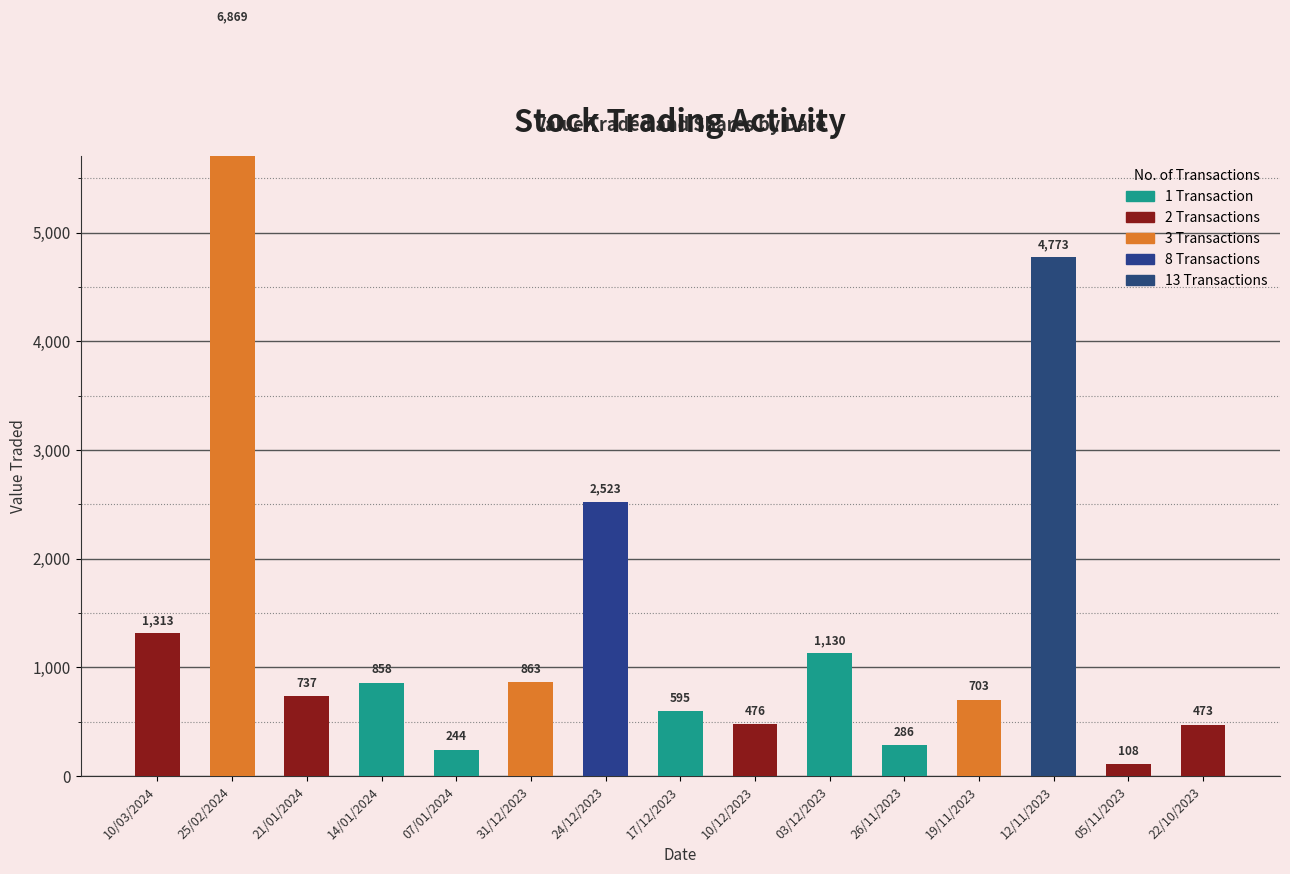

What is the ratio of the value at 14/01/2024 to the value at 05/11/2023?

7.9